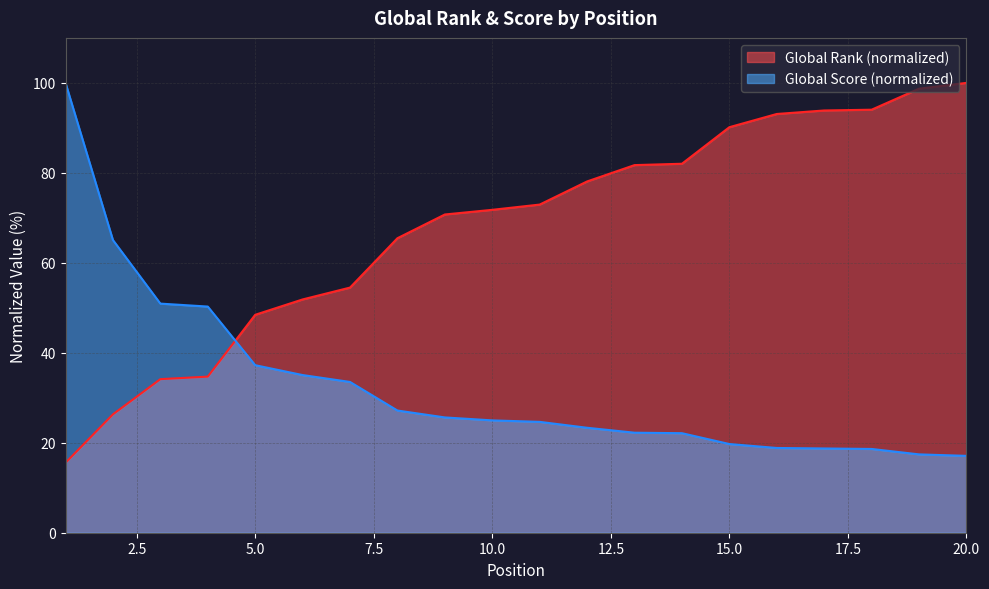

Which series ends up on top after the final intersection of Global Score and Global Rank?

Global Rank